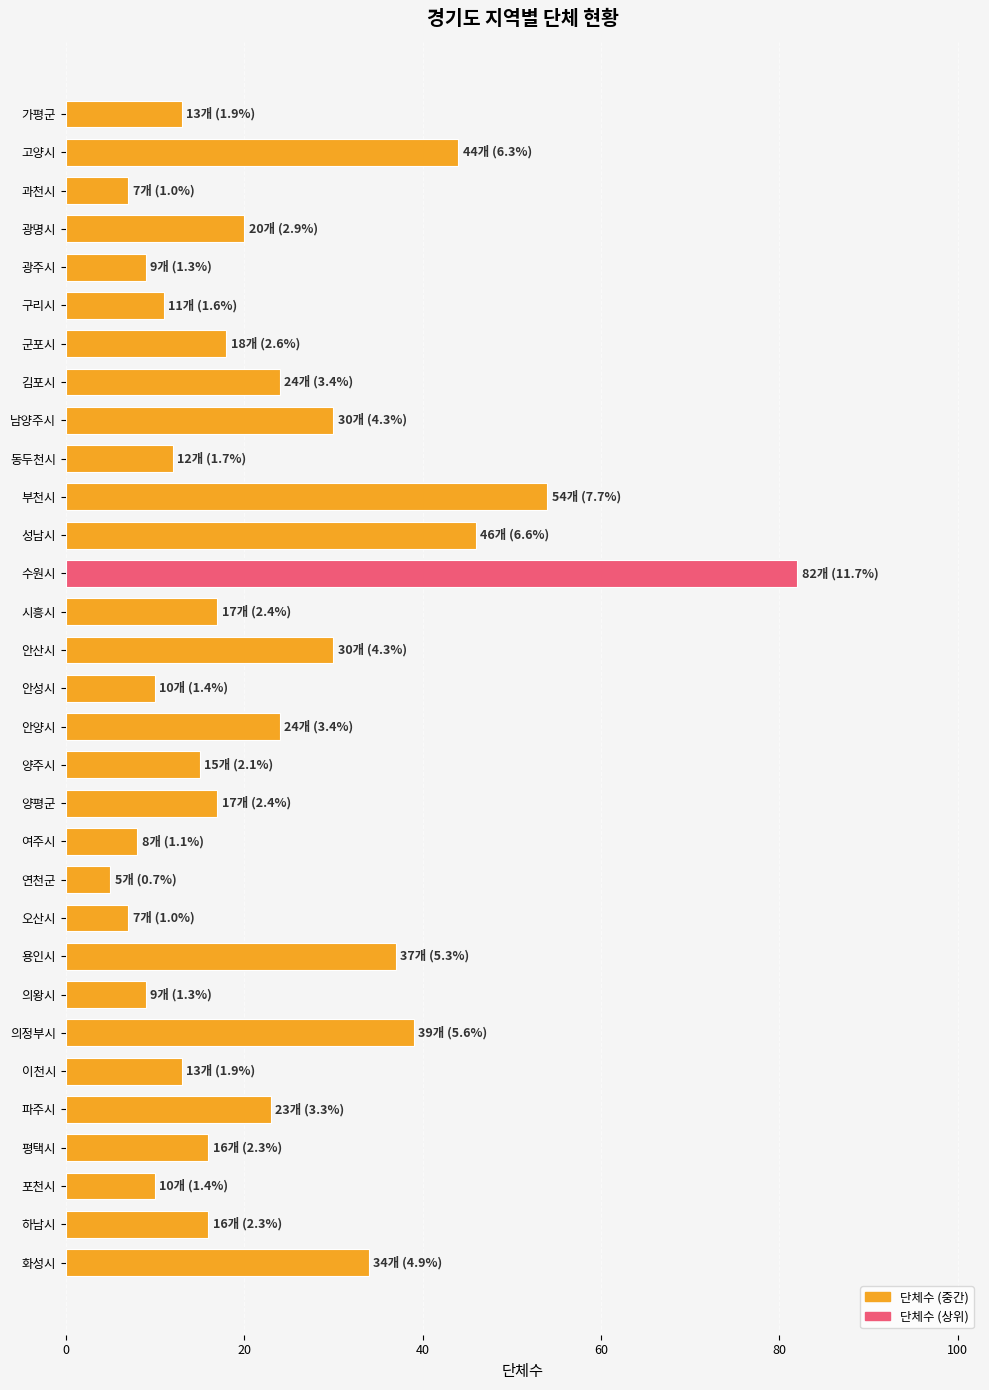

What is the maximum value shown in the chart?

82